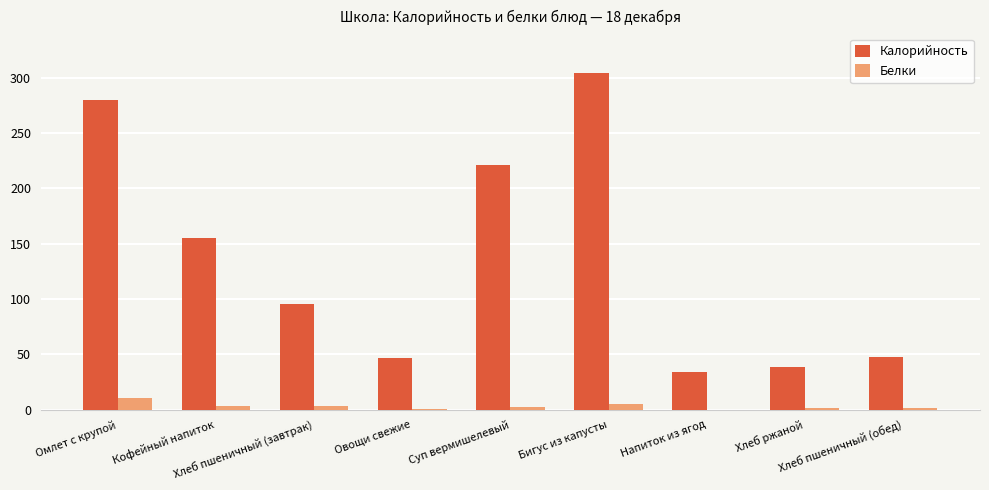

The Калорийность series shows 58.2 at Напиток из ягод. True or false?

False